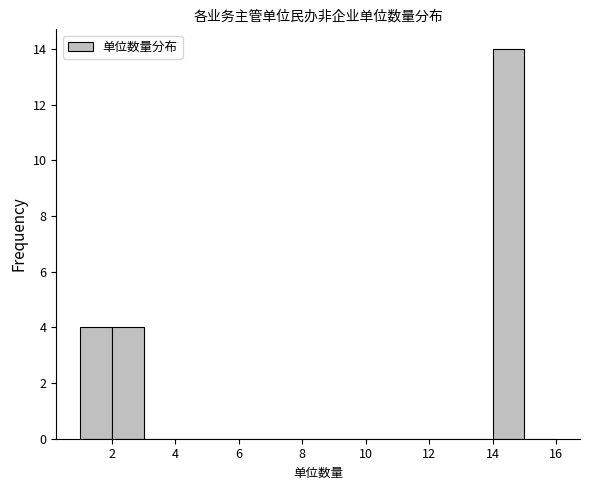

Which range on the x-axis has the tallest bar?

14 to 15